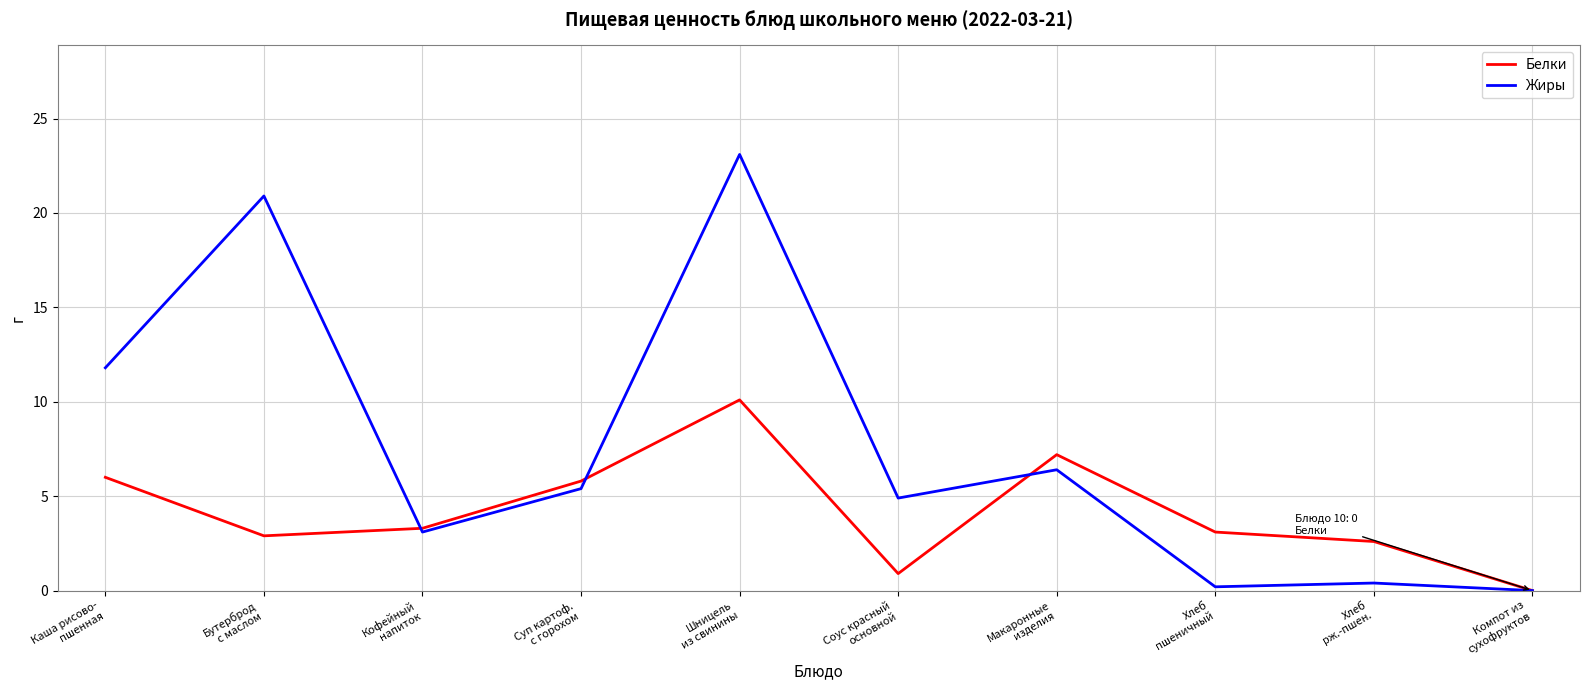

Which series has the largest total across all categories?

Жиры